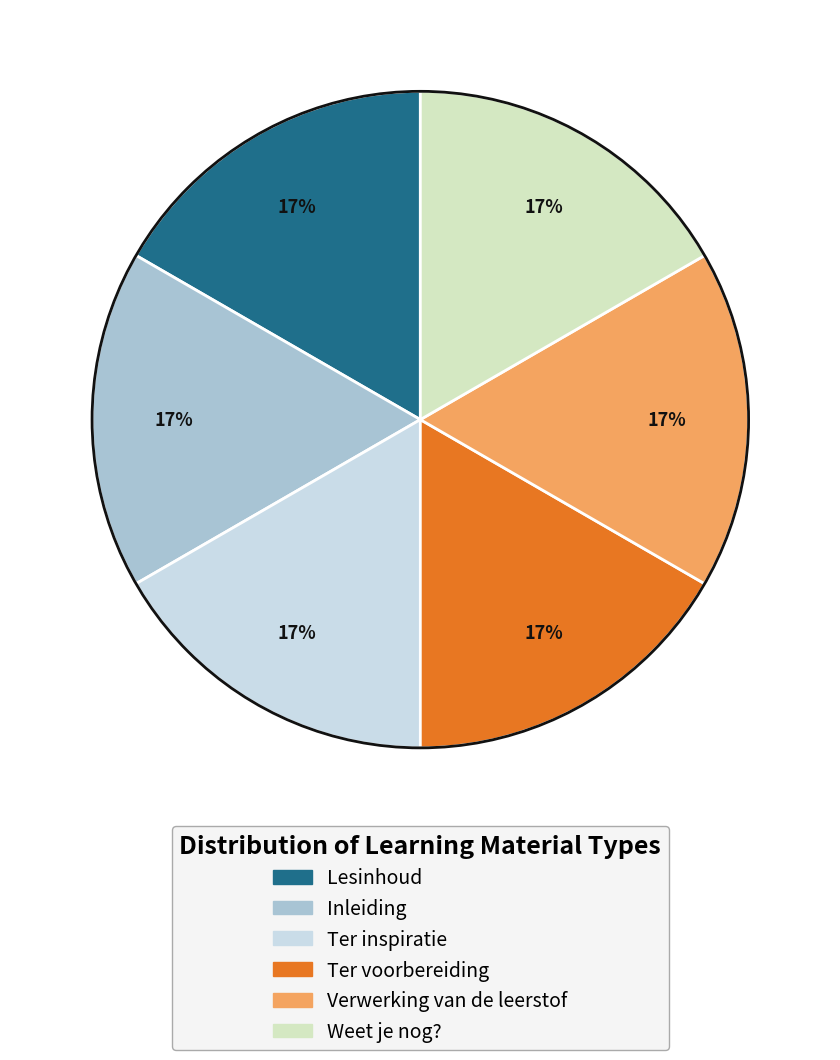

To the nearest percent, what is the average slice percentage?

17%